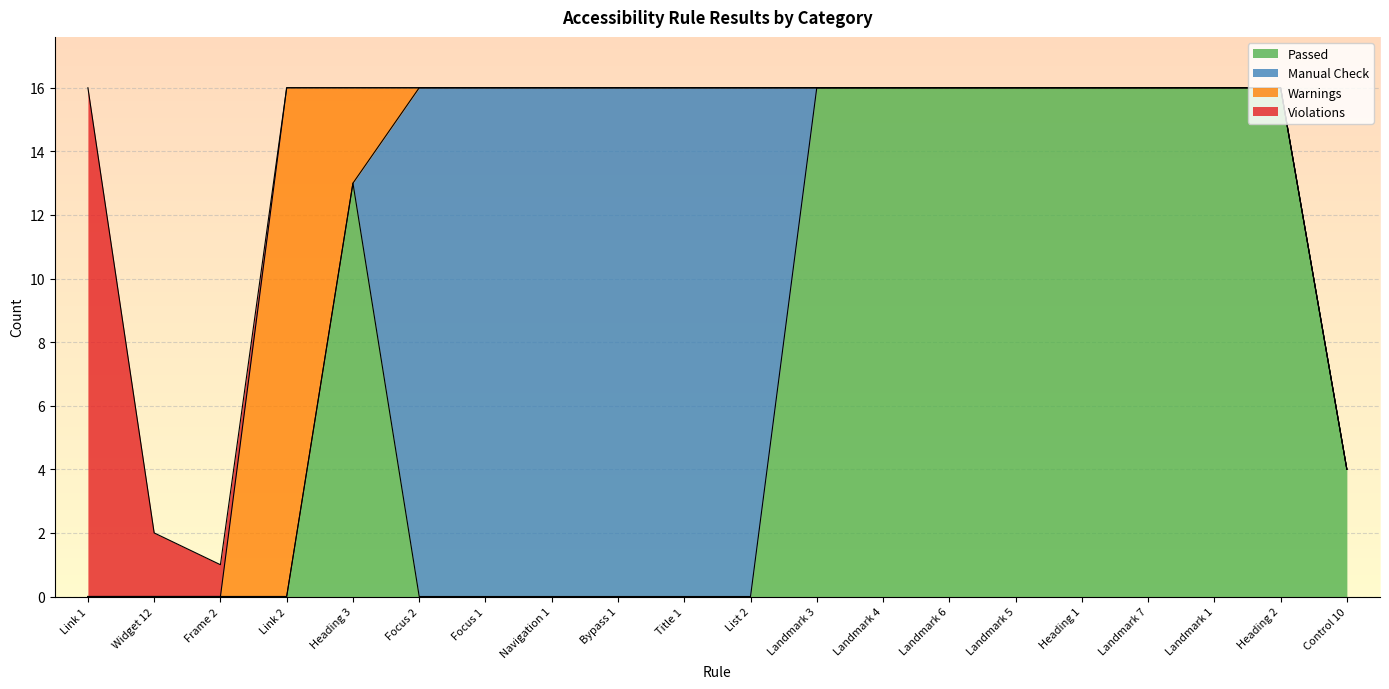

List the series in order of their peak value, lowest first.

Passed, Manual Check, Warnings, Violations